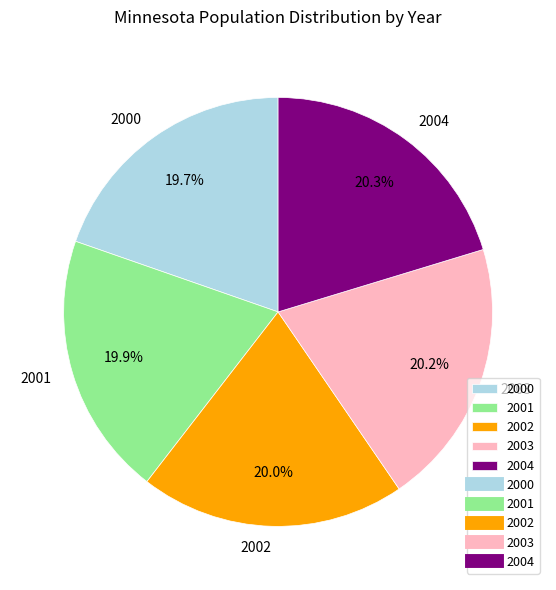

To the nearest percent, what is the difference between the largest and smallest slice percentages?

1%